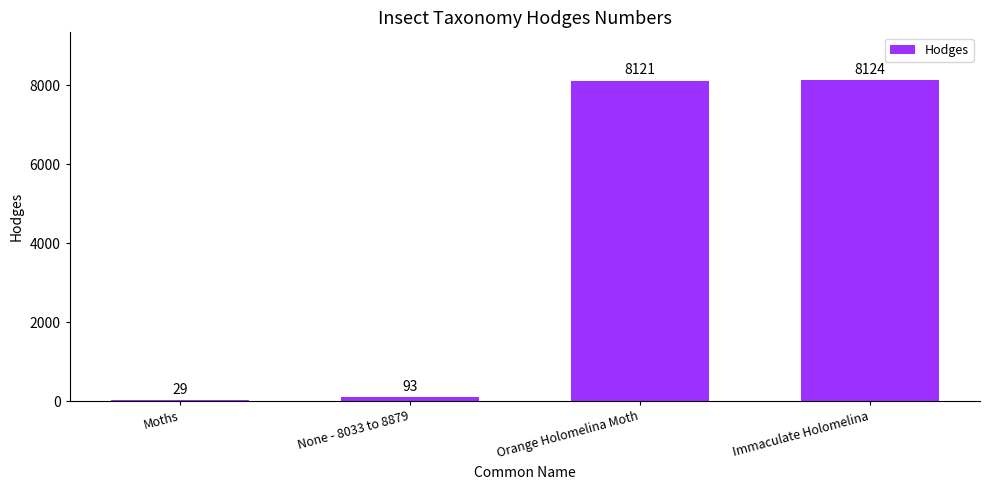

What is the change in value from Moths to None - 8033 to 8879?

+64.2